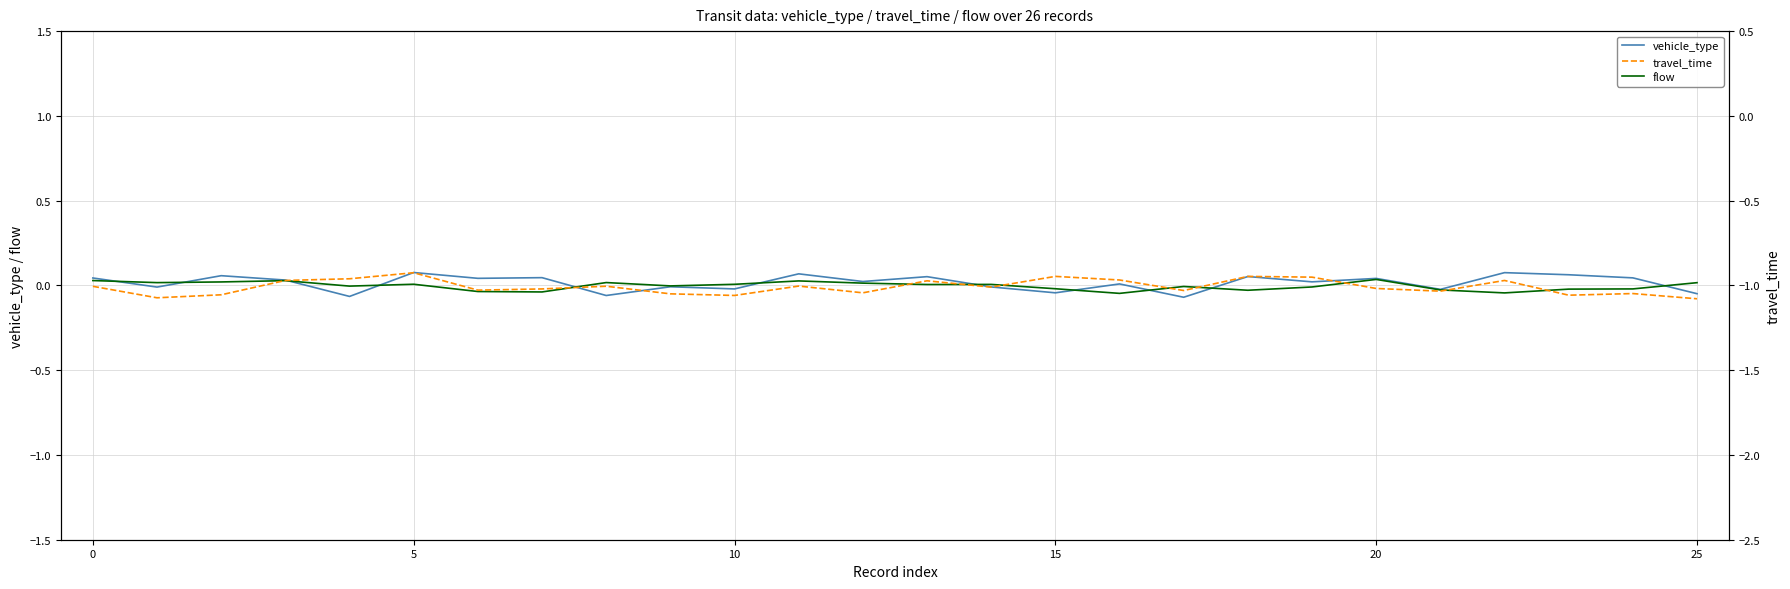

At how many categories does at least one series exceed 0?

21